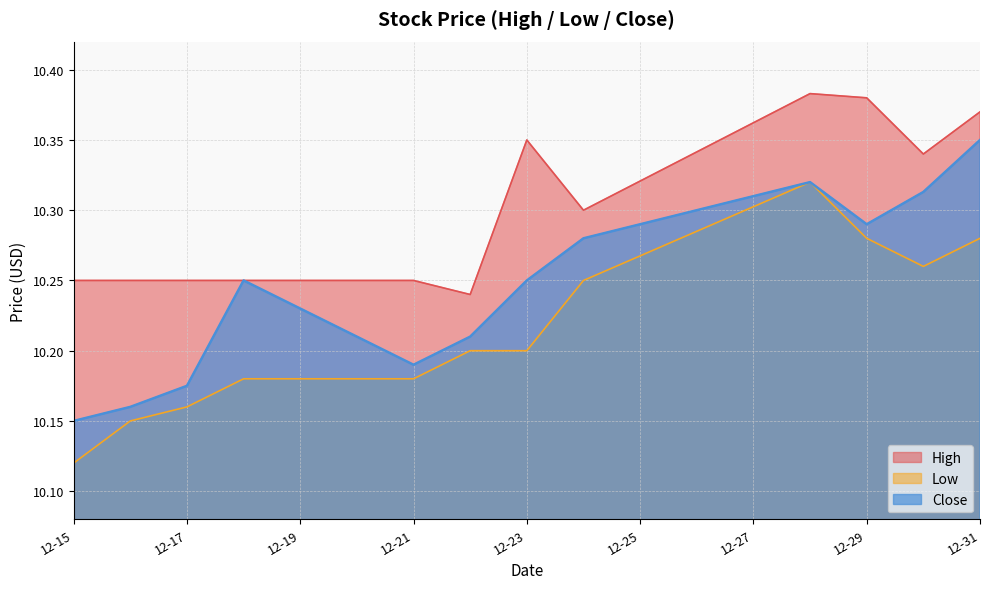

What is the difference between the maximum and minimum values in the Low series?

0.2